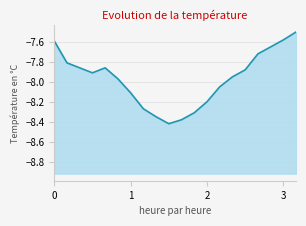

What is the difference between the maximum and minimum values?

0.9